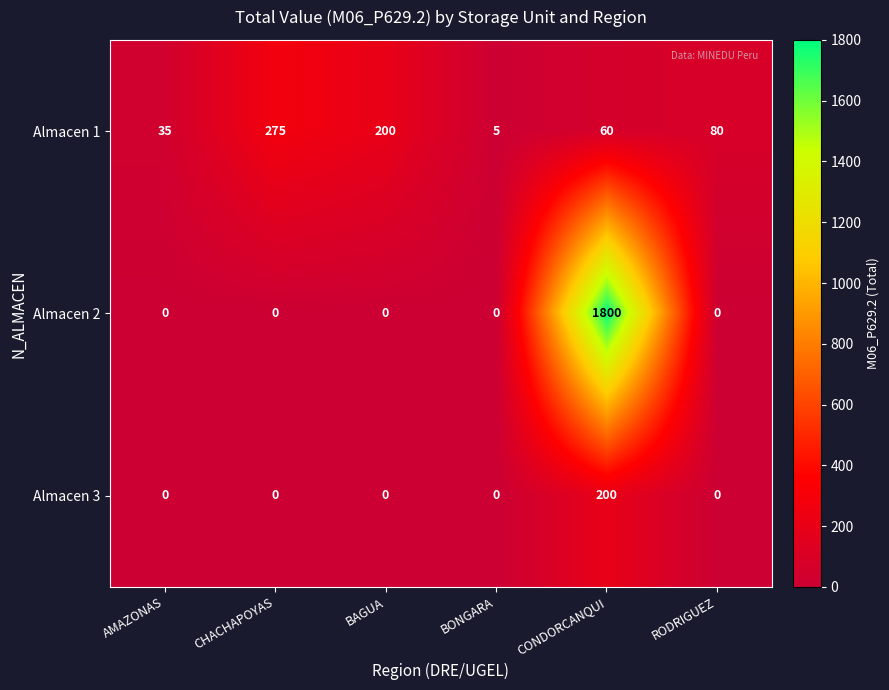

What is the approximate value of Almacen 1 at RODRIGUEZ, to the nearest 50?

100